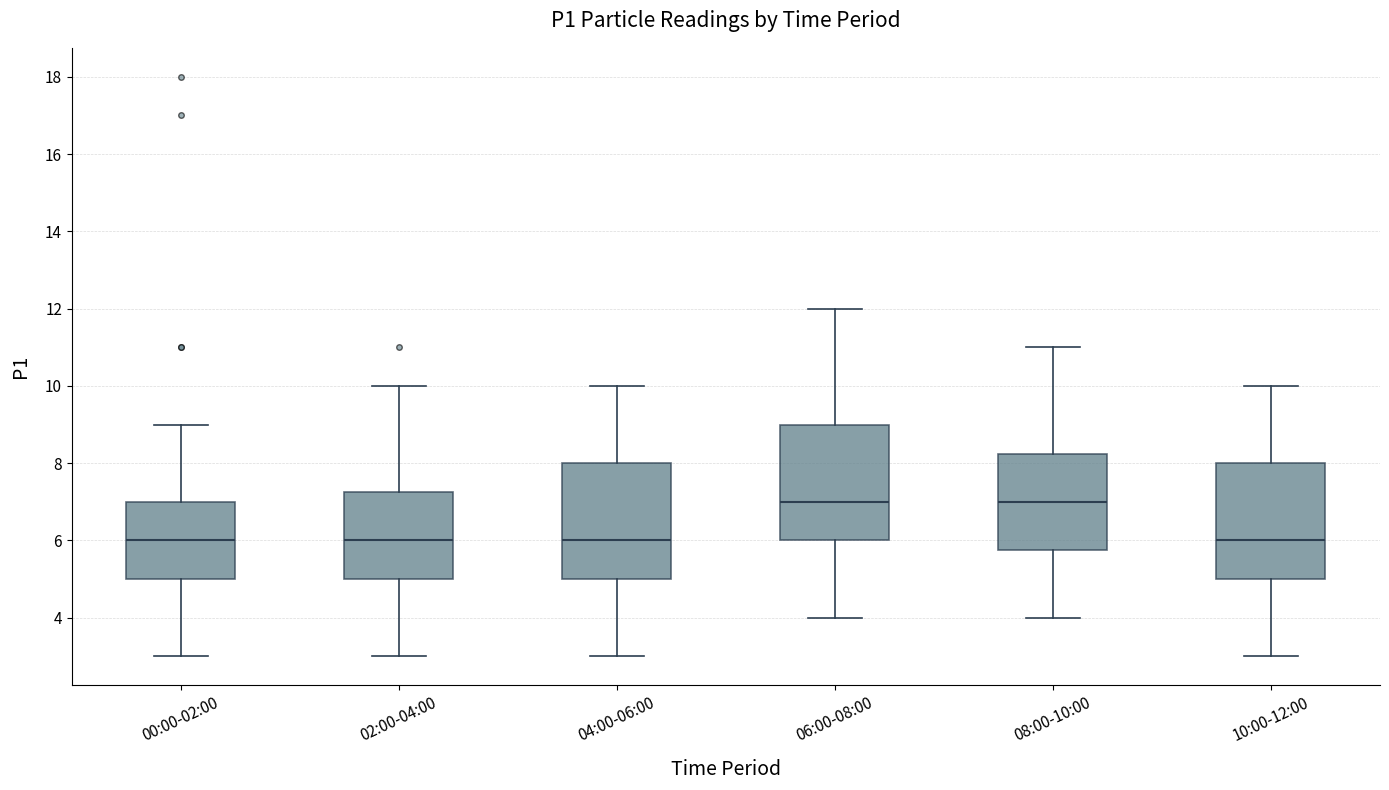

Where is the lower edge of the box for 02:00-04:00 on the y-axis? The values are not printed on the chart, so give them approximately, as read against the axis.

5.0